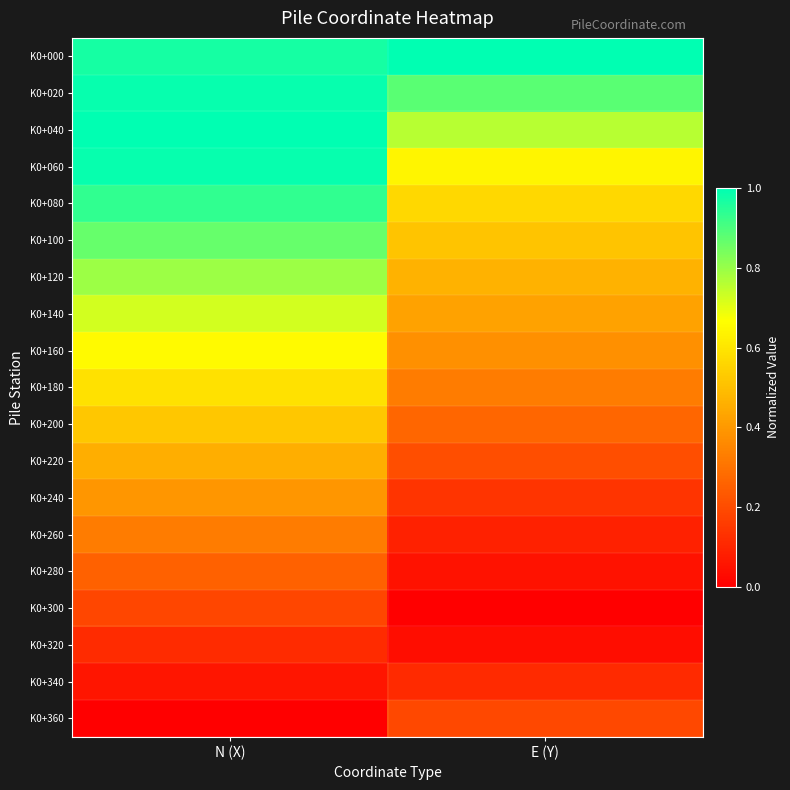

What is the total value across all series at N (X)?

10.8